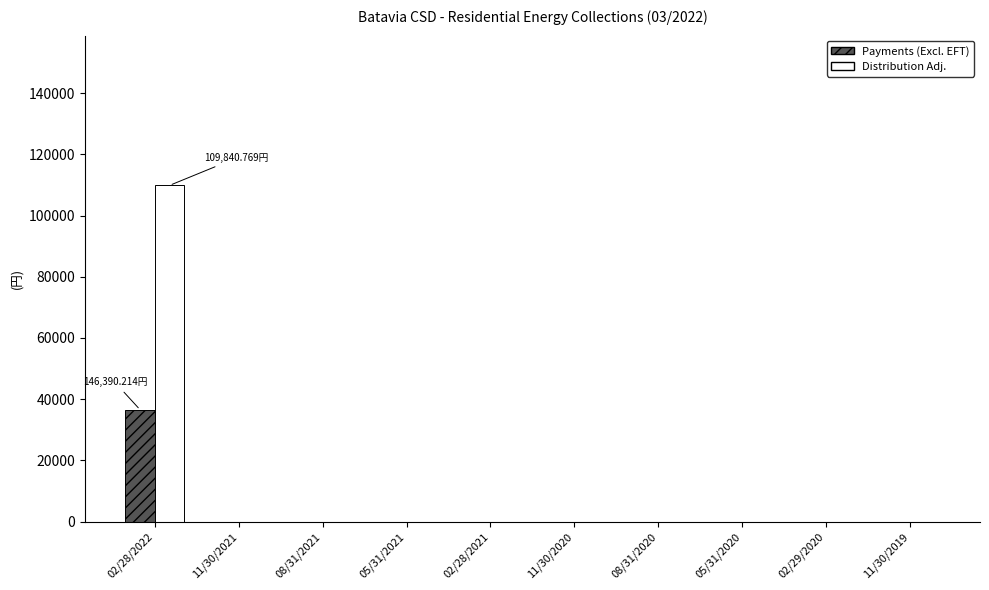

Which label corresponds to the largest value in the chart?

02/28/2022